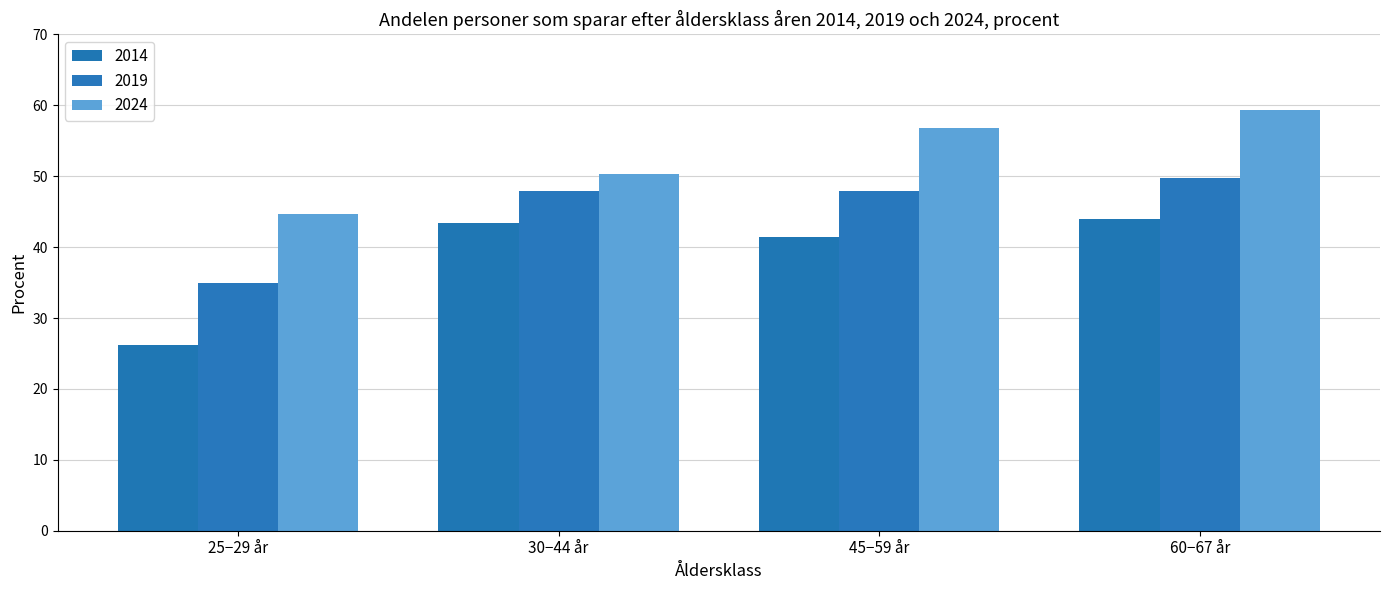

At which category is the sum across all series the highest?

60−67 år